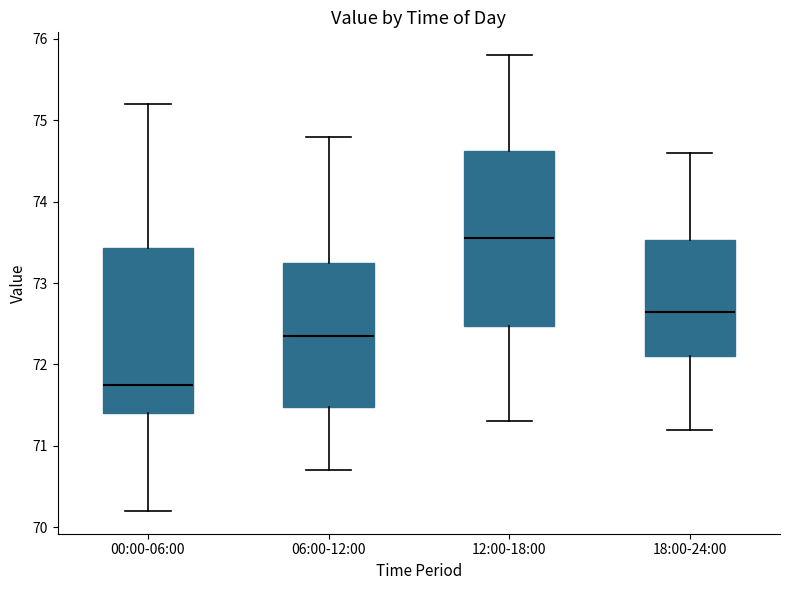

Which box's median line is the highest?

12:00-18:00